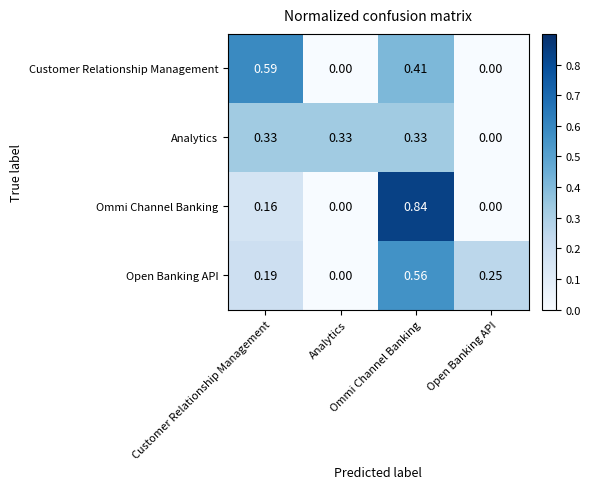

Reading right to left, what are all the values shown in this chart?

Customer Relationship Management: Open Banking API=0.0	Ommi Channel Banking=0.4	Analytics=0.0	Customer Relationship Management=0.6
Analytics: Open Banking API=0.0	Ommi Channel Banking=0.3	Analytics=0.3	Customer Relationship Management=0.3
Ommi Channel Banking: Open Banking API=0.0	Ommi Channel Banking=0.8	Analytics=0.0	Customer Relationship Management=0.2
Open Banking API: Open Banking API=0.2	Ommi Channel Banking=0.6	Analytics=0.0	Customer Relationship Management=0.2